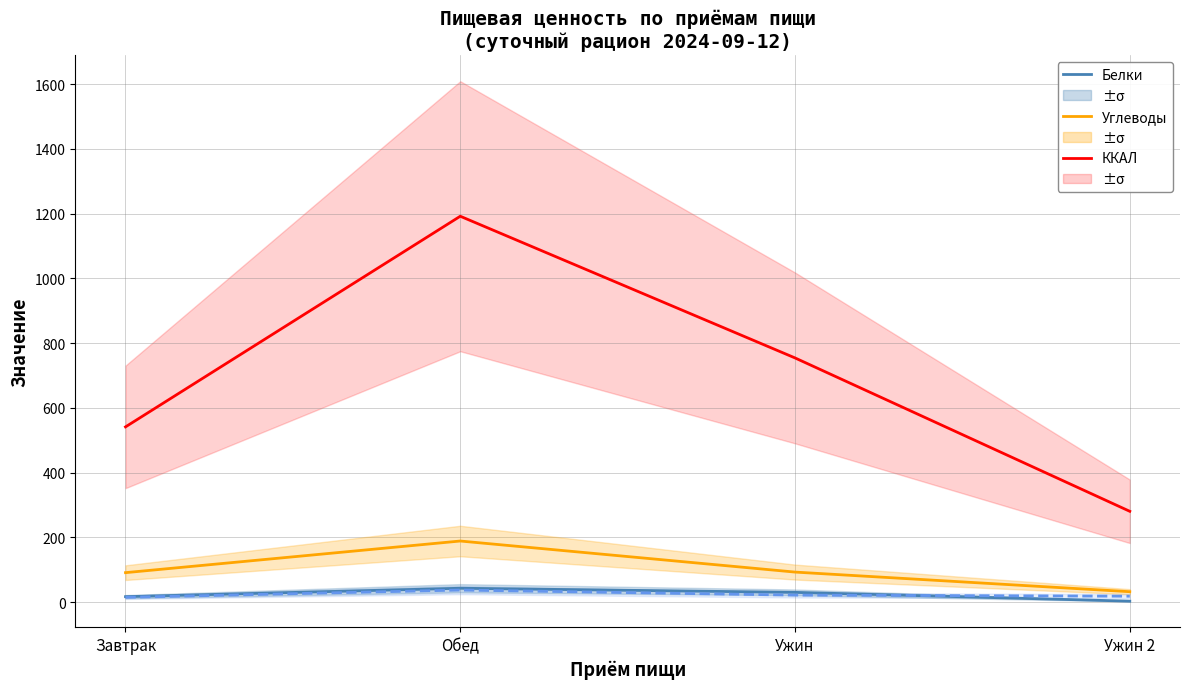

True or false: ККАЛ and Углеводы cross at least once.

False